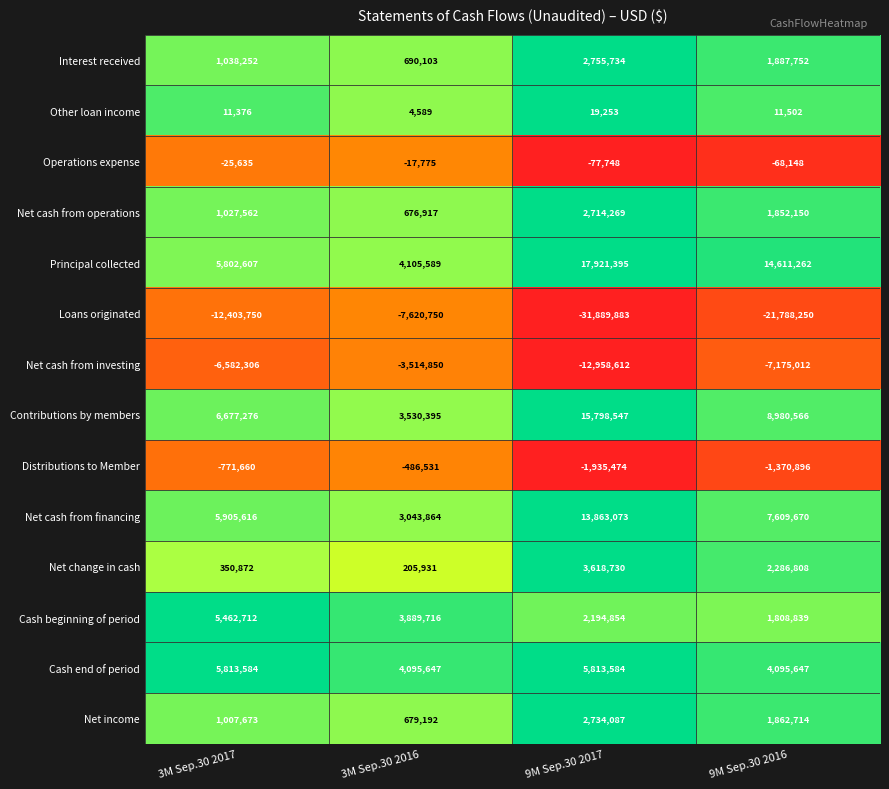

Which series has the largest total across all categories?

Principal collected